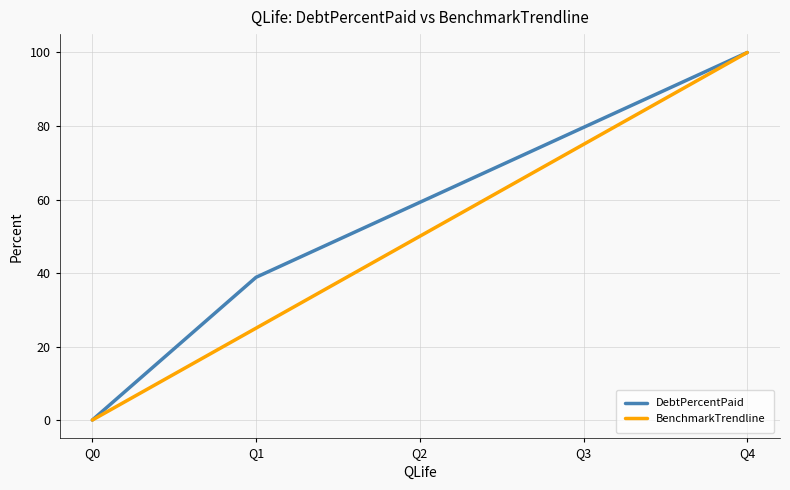

Between Q3 and Q4, which series saw the biggest shift?

BenchmarkTrendline